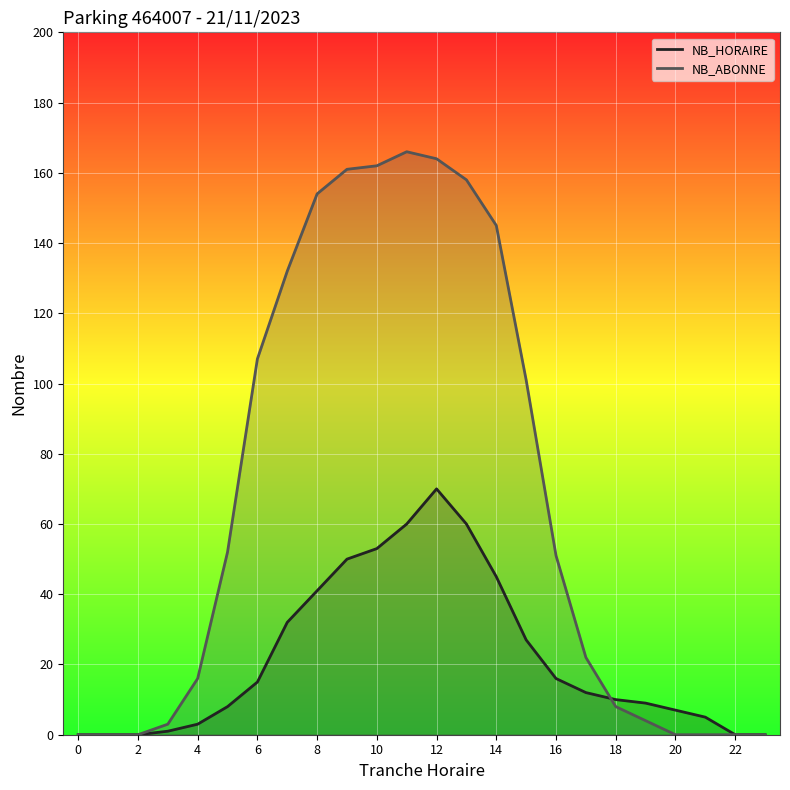

What is the total value across all series at 9?

211